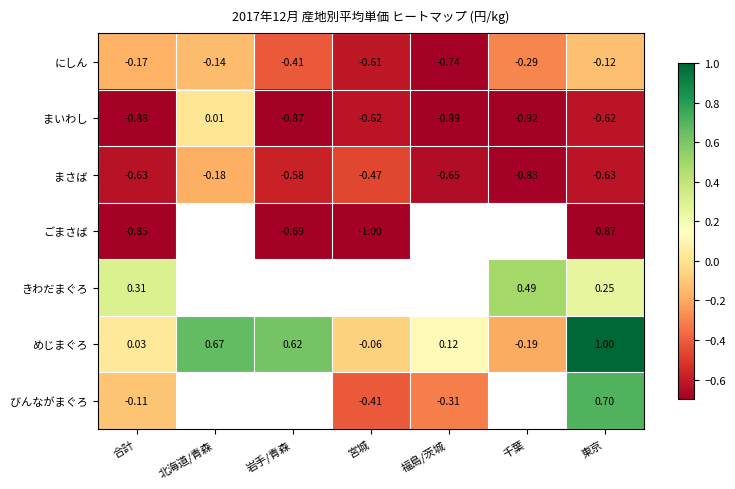

At how many categories does at least one series exceed 0?

6